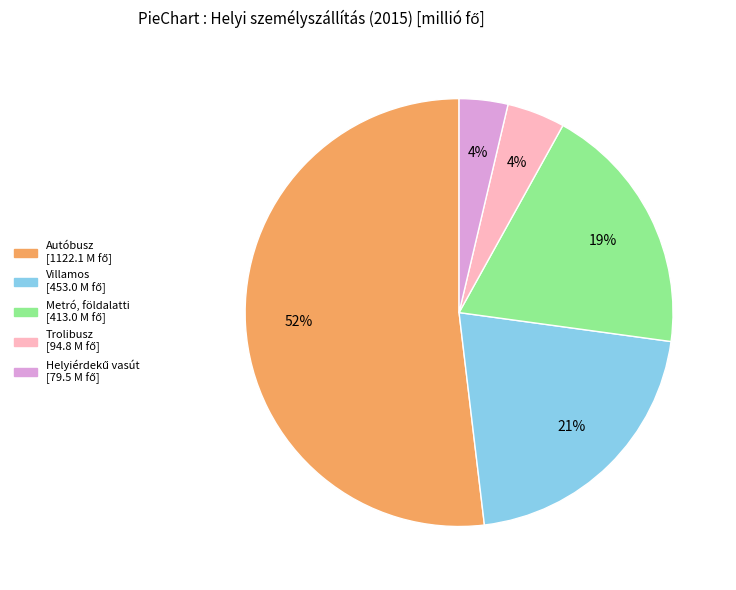

Which has a higher value, Autóbusz or Villamos?

Autóbusz